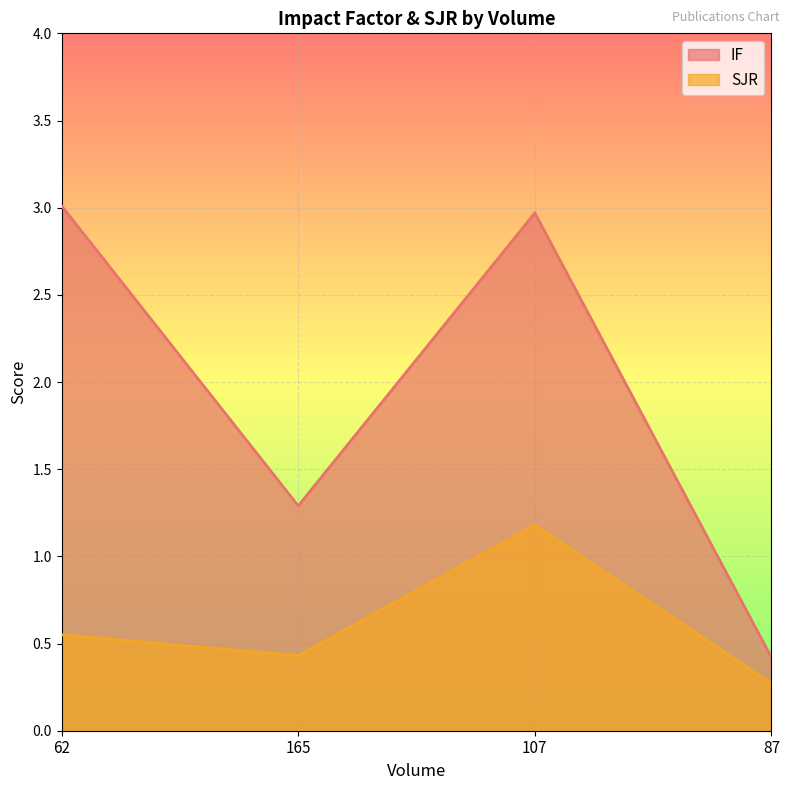

Count the number of data series in this chart.

2